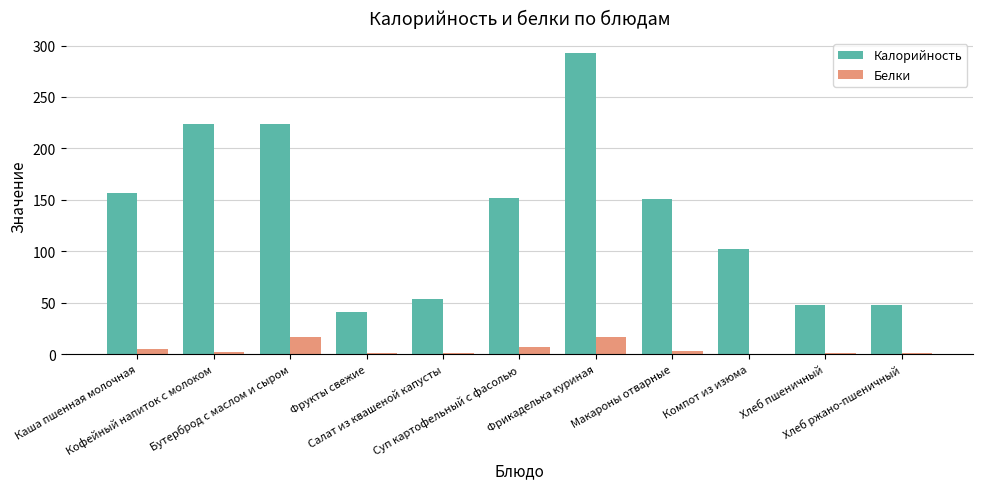

What is the highest value of the Белки series?

17.1